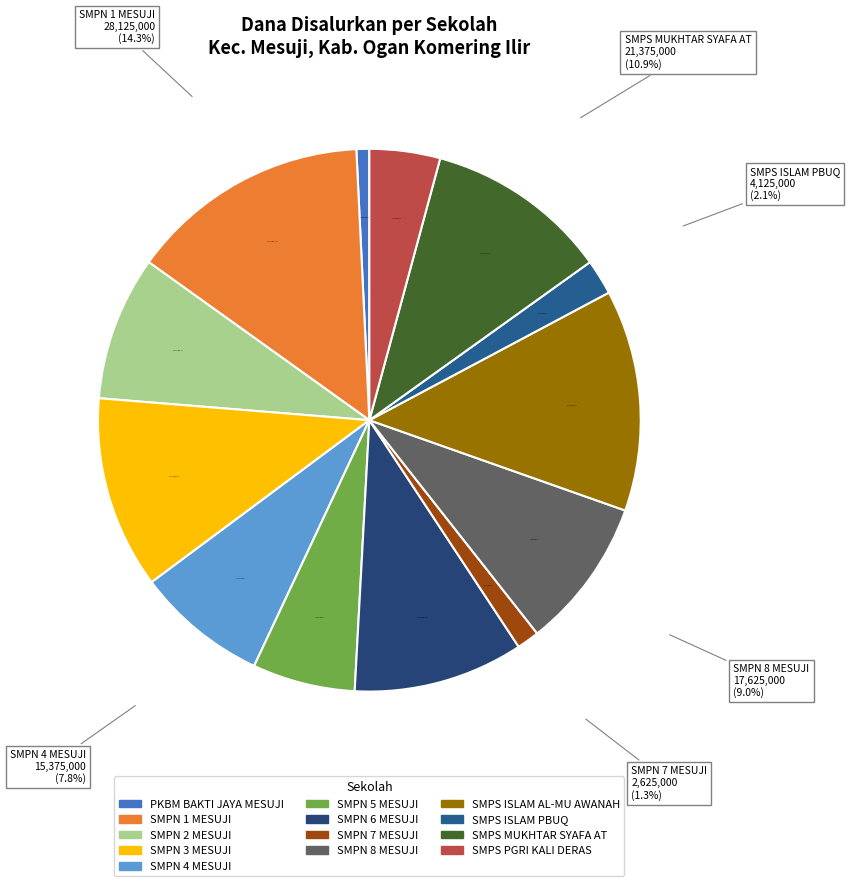

To the nearest percent, what is the average slice percentage?

8%